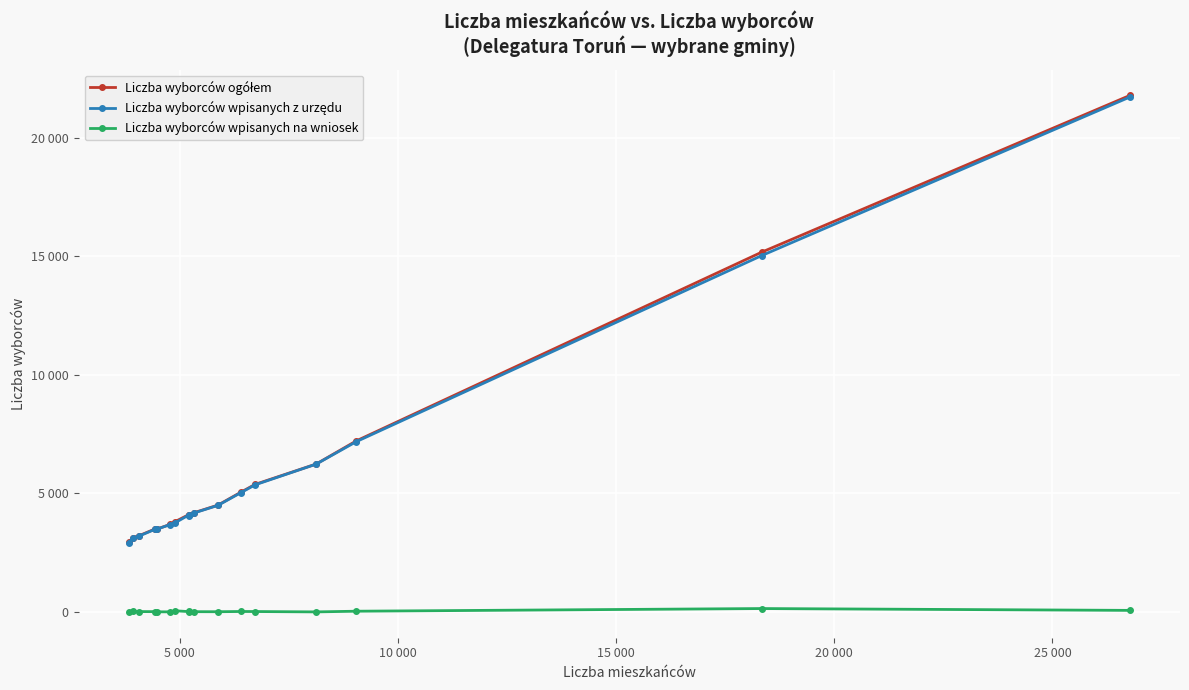

Does the chart have visible grid lines?

Yes